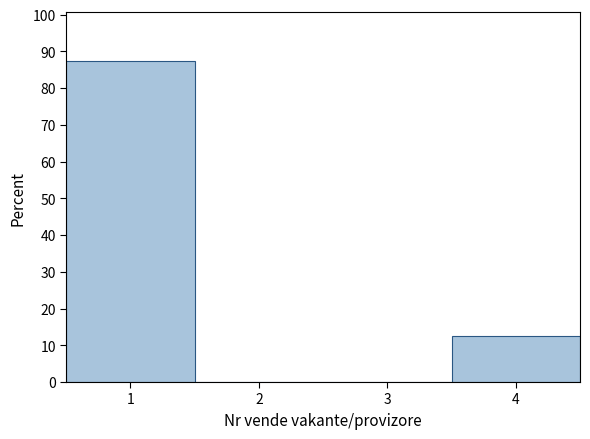

Reading left to right, list every bar in this chart as the range it spans on the x-axis followed by its height. The values are not printed on the chart, so give them approximately, as read against the axis.

0.5 to 1.5: 88
1.5 to 2.5: 0
2.5 to 3.5: 0
3.5 to 4.5: 13